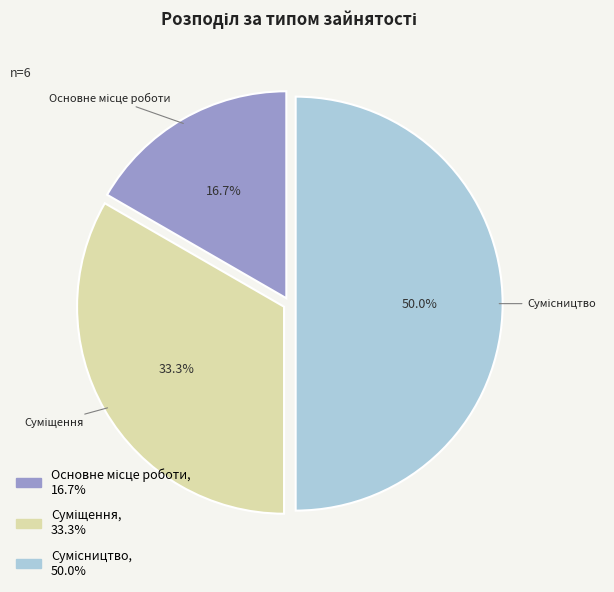

Is it true that Сумісництво is 50% of the pie?

True